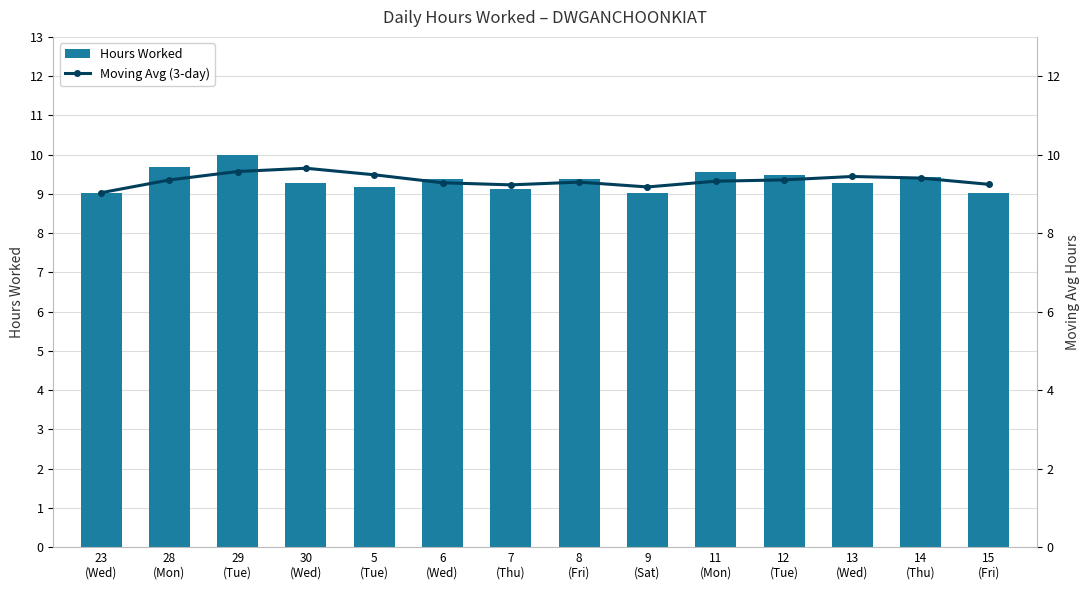

At how many categories does at least one series exceed 9?

14